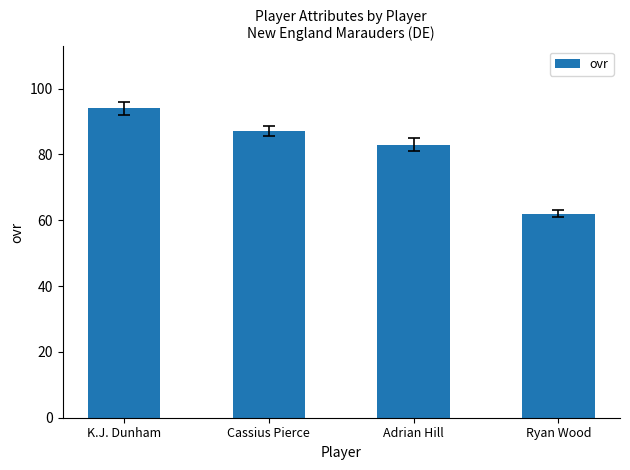

Count the values in the range 83 to 94.

3